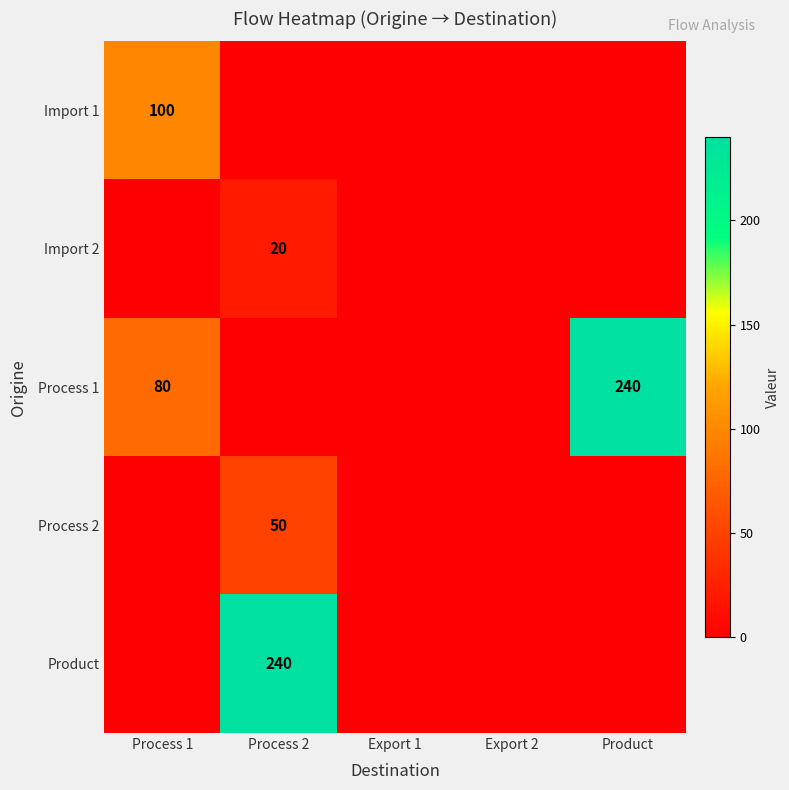

True or false: Import 1 has a value of 100 at Process 1.

True